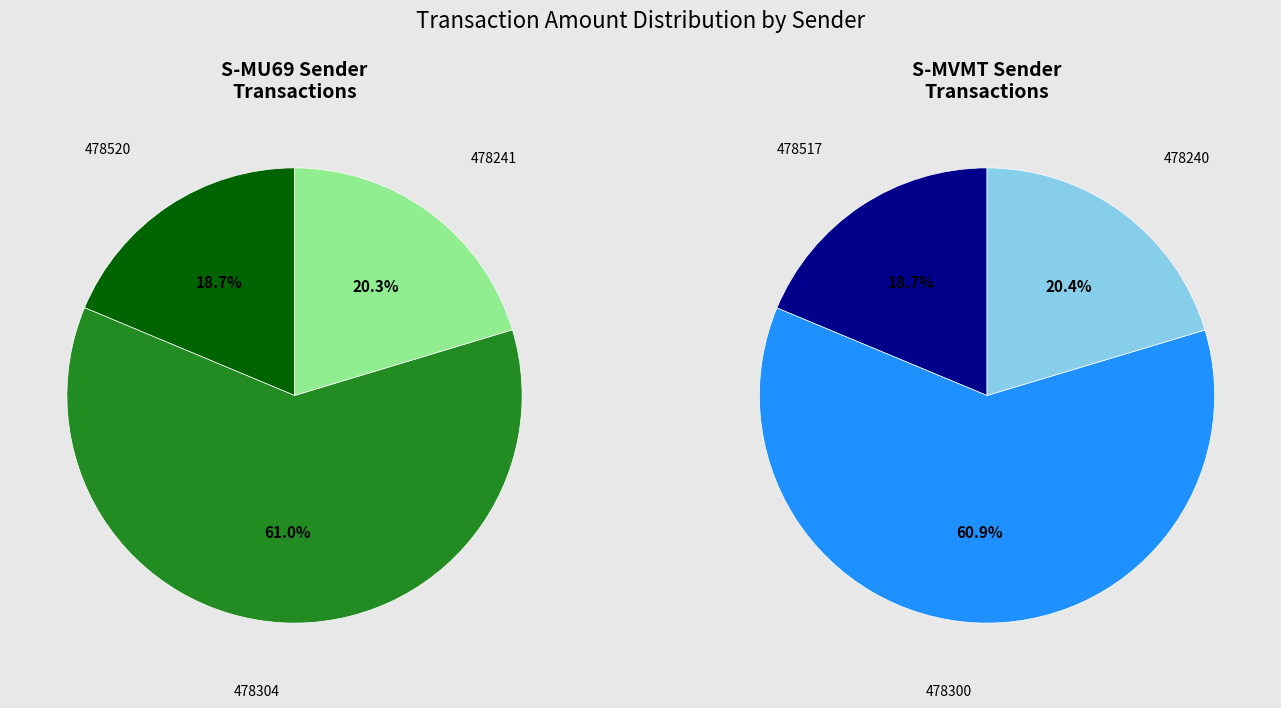

Does 478520 represent more than half of the total?

No